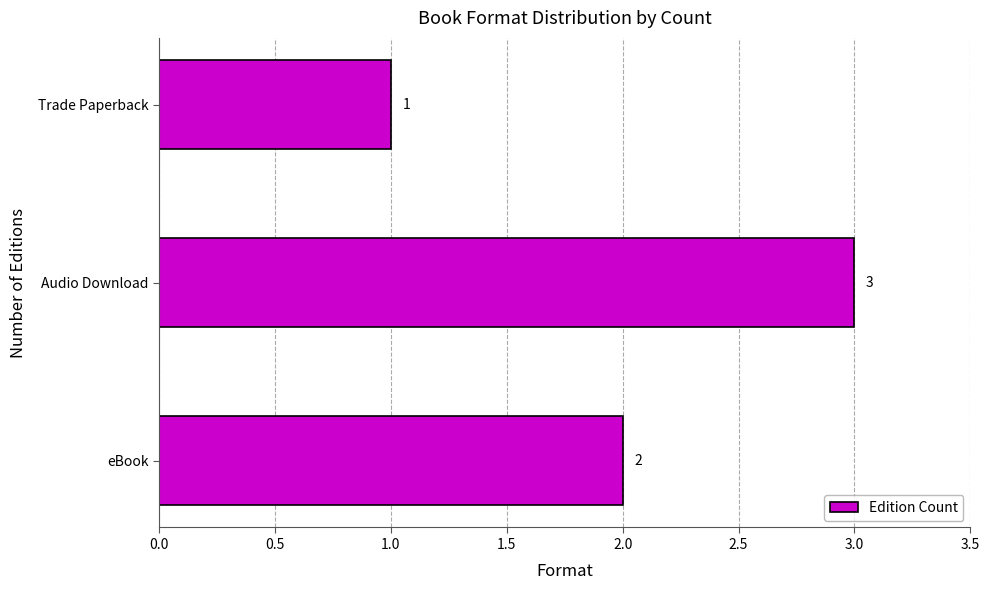

Reading bottom to top, what are all the values shown in this chart?

eBook=2	Audio Download=3	Trade Paperback=1